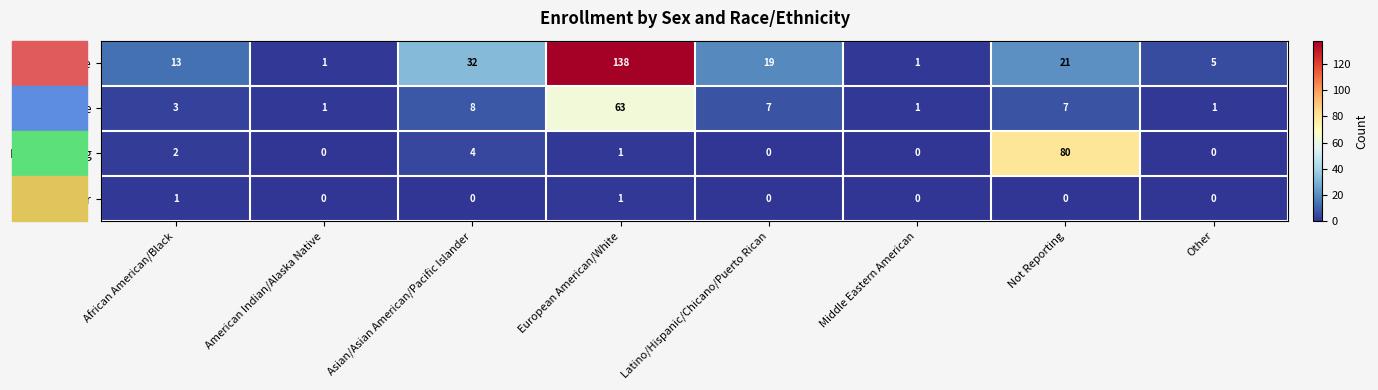

Which series has the widest spread of values?

Female